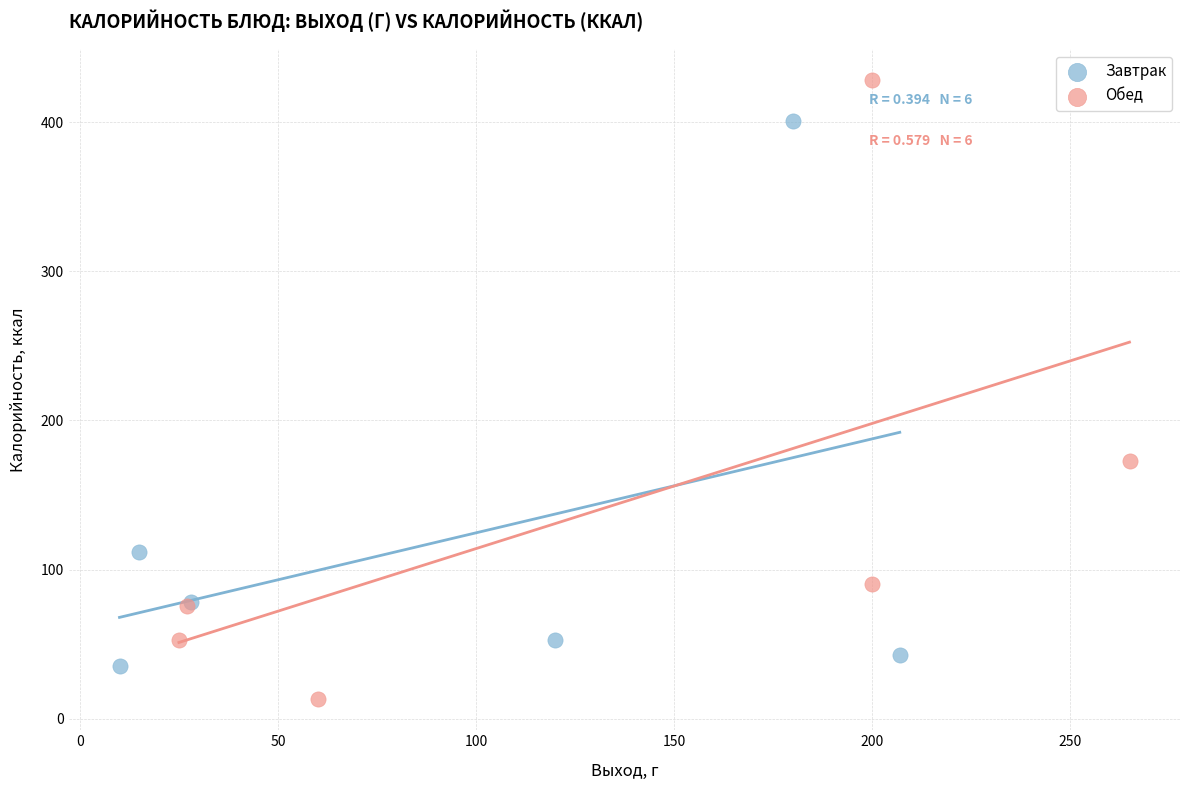

Which series contains the lowest Y value?

Обед